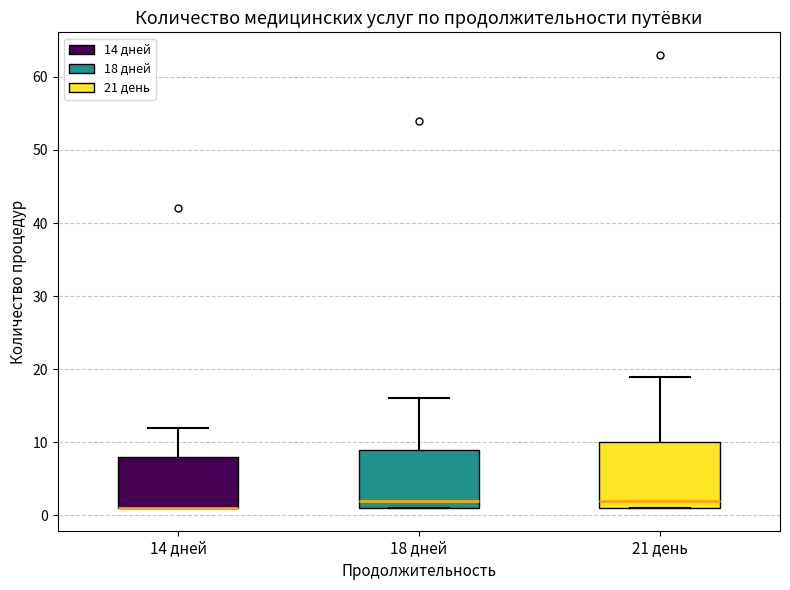

Which box is the tallest, from its lower edge to its upper edge?

21 день